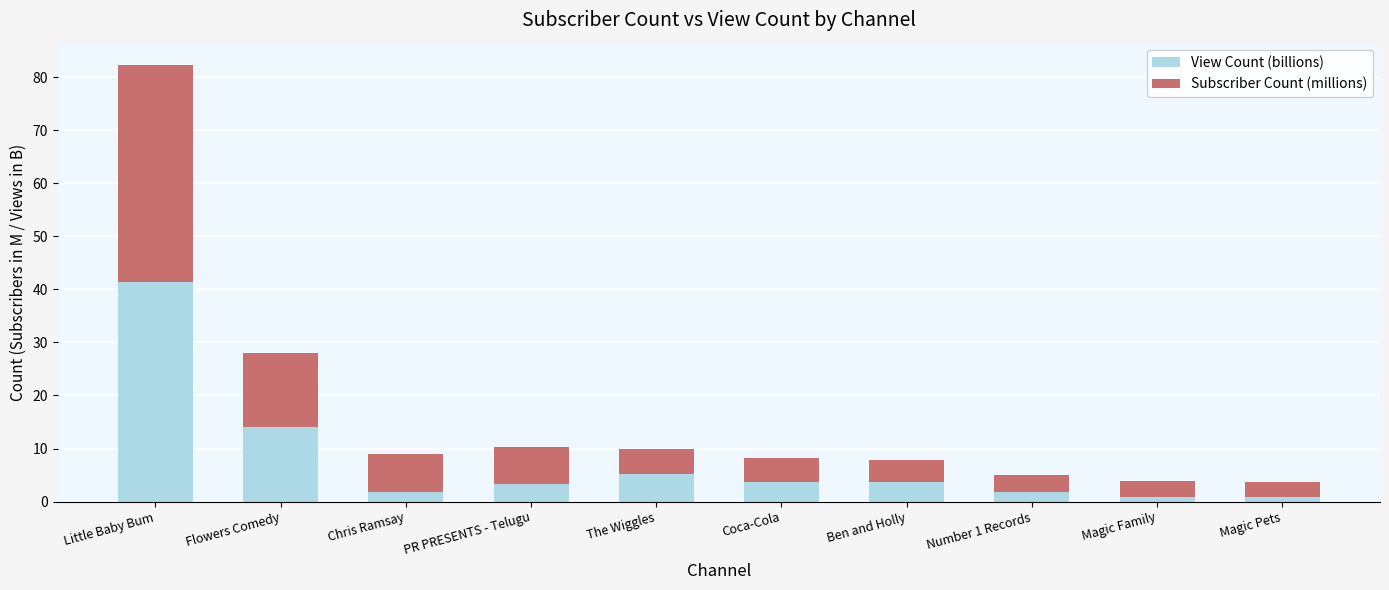

What is the total value across all series at Ben and Holly?

7.8